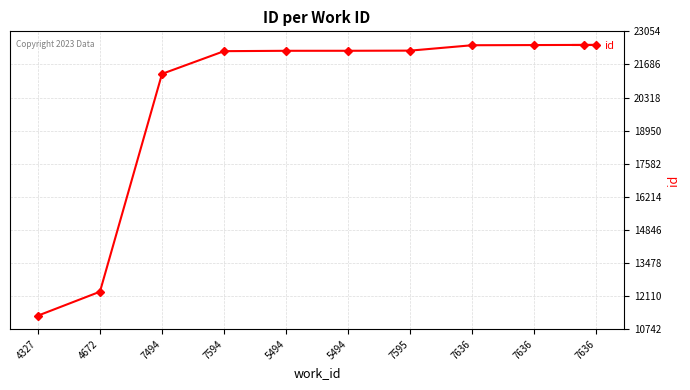

How many lines are shown in the chart?

1